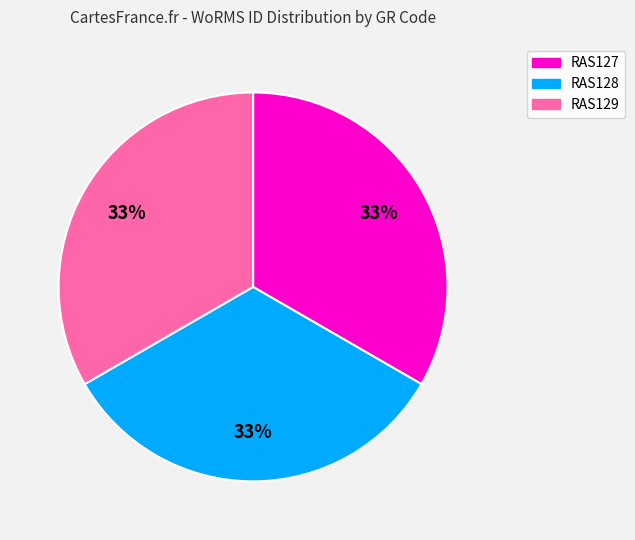

To the nearest percent, what is the combined percentage of RAS127 and RAS129?

67%